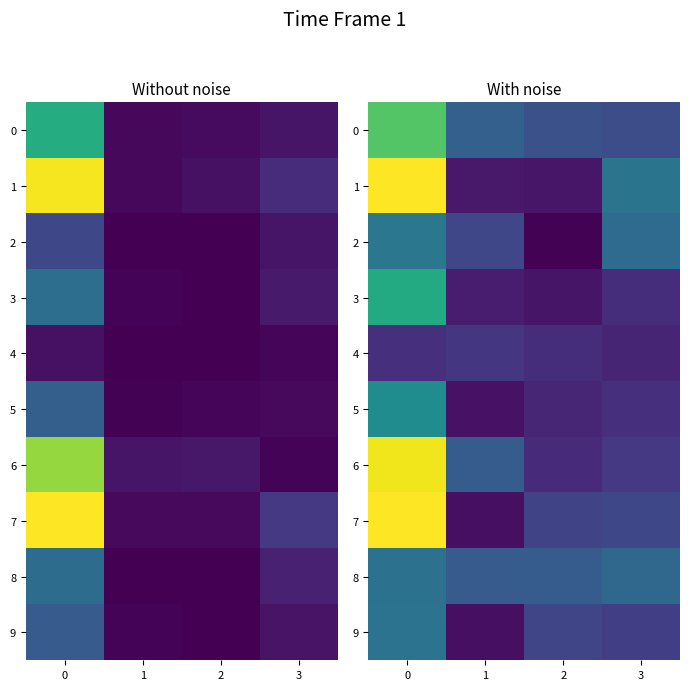

How many distinct data groups are displayed?

10